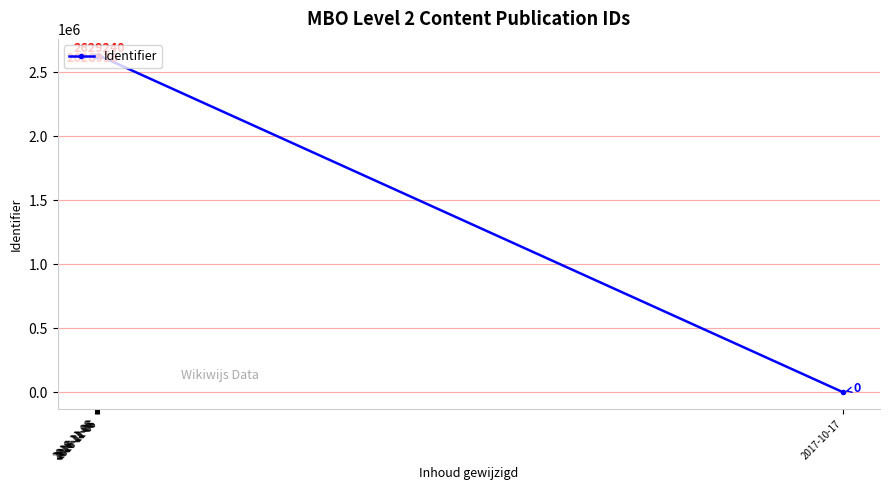

What is the label of the 6th point from the right?

2016-11-06